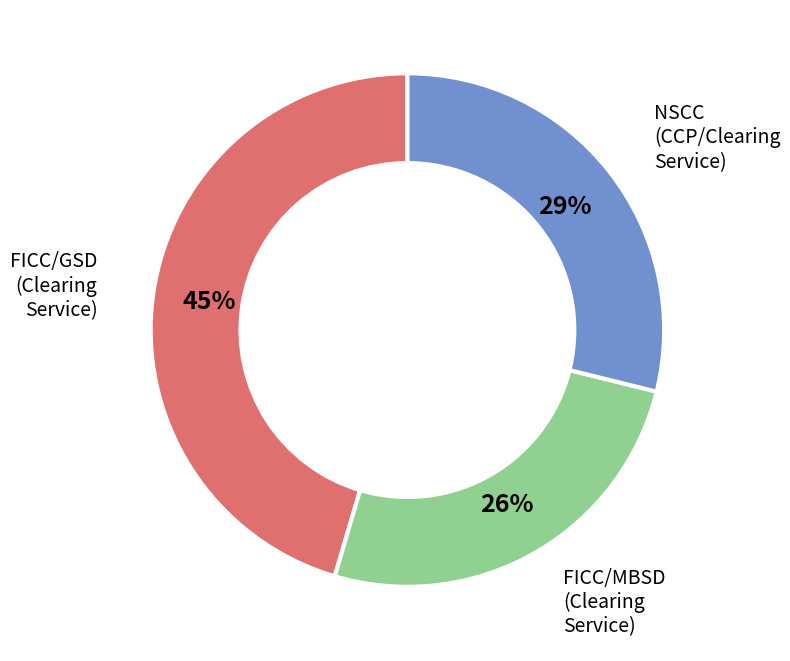

To the nearest percent, what is the average slice percentage?

33%